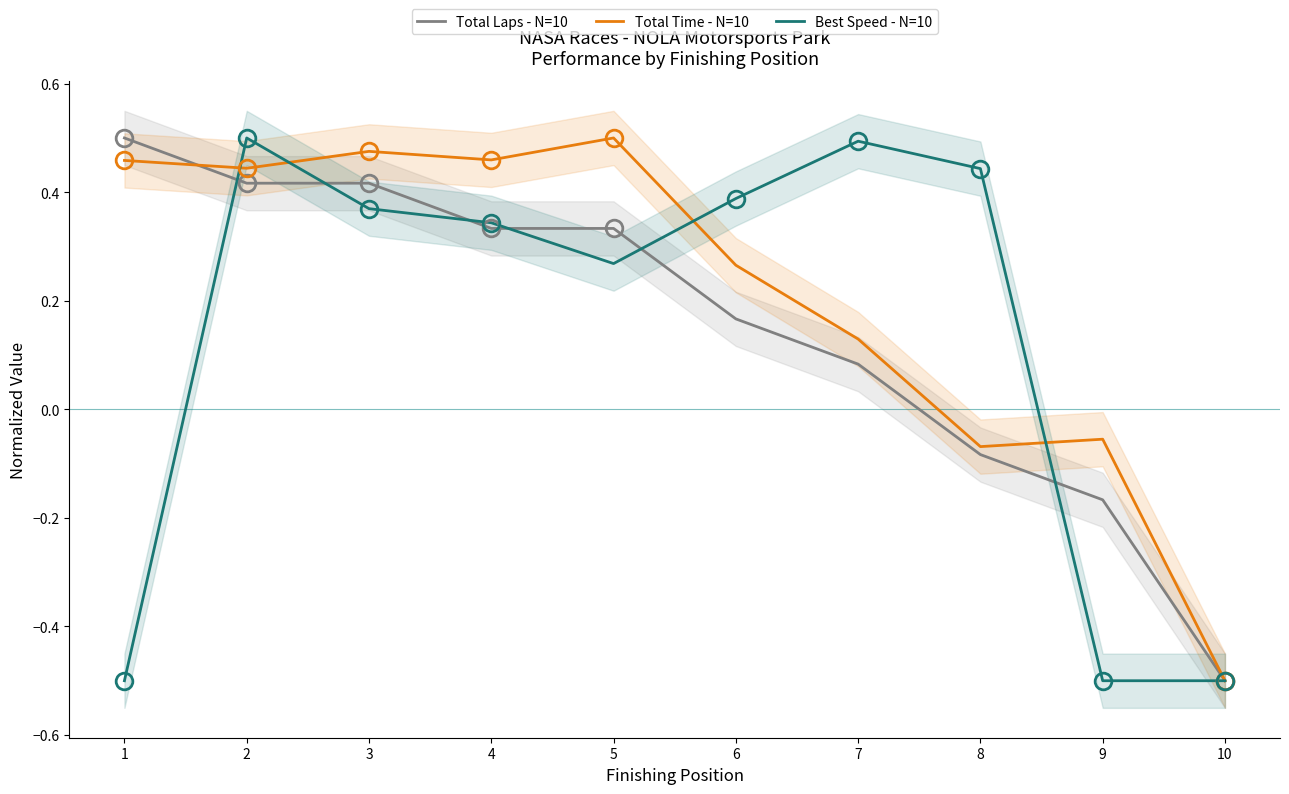

What are all the series names shown in the legend?

Total Laps - N=10, Total Time - N=10, Best Speed - N=10